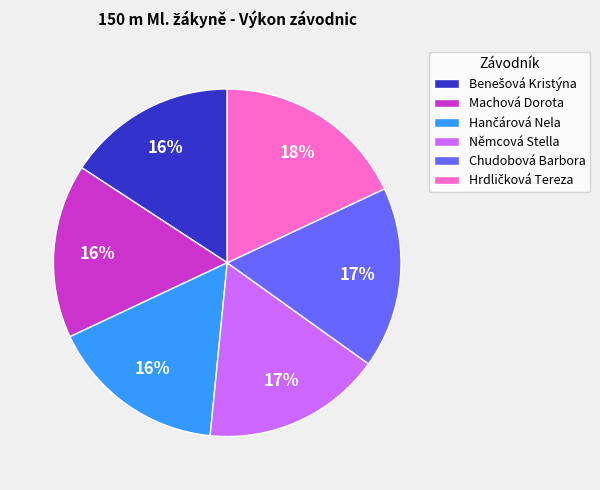

How many slices are in this pie chart?

6